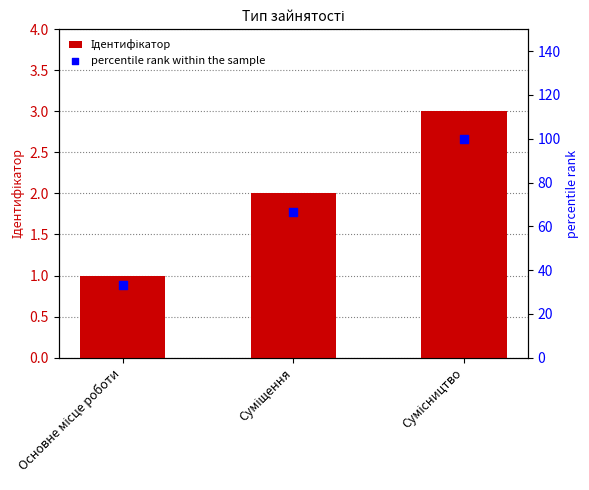

Is the value of percentile rank within the sample at Суміщення greater than the value of Ідентифікатор at Основне місце роботи?

Yes